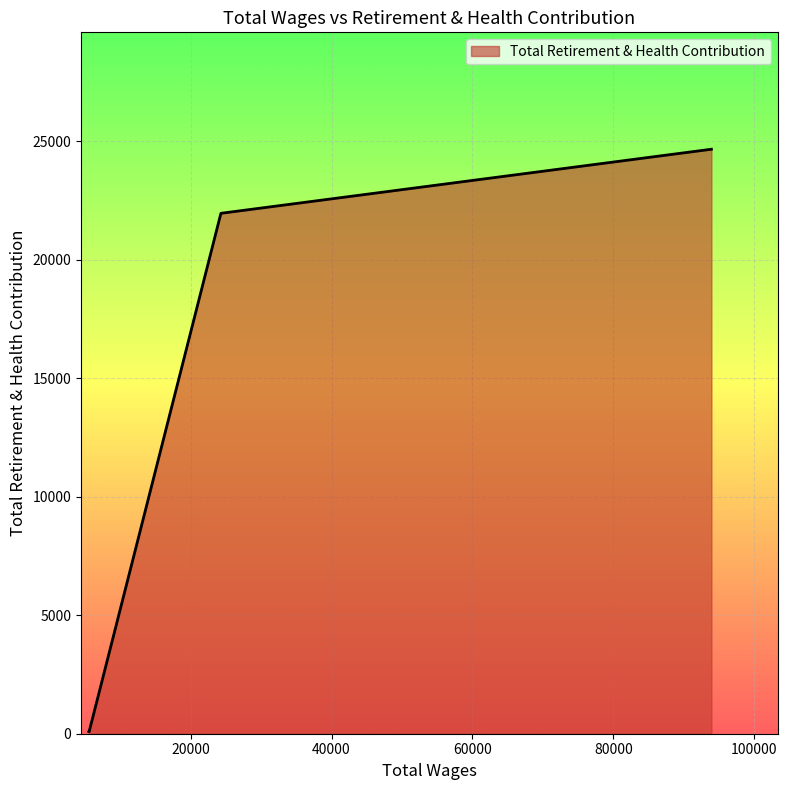

What is the greatest value displayed?

24656